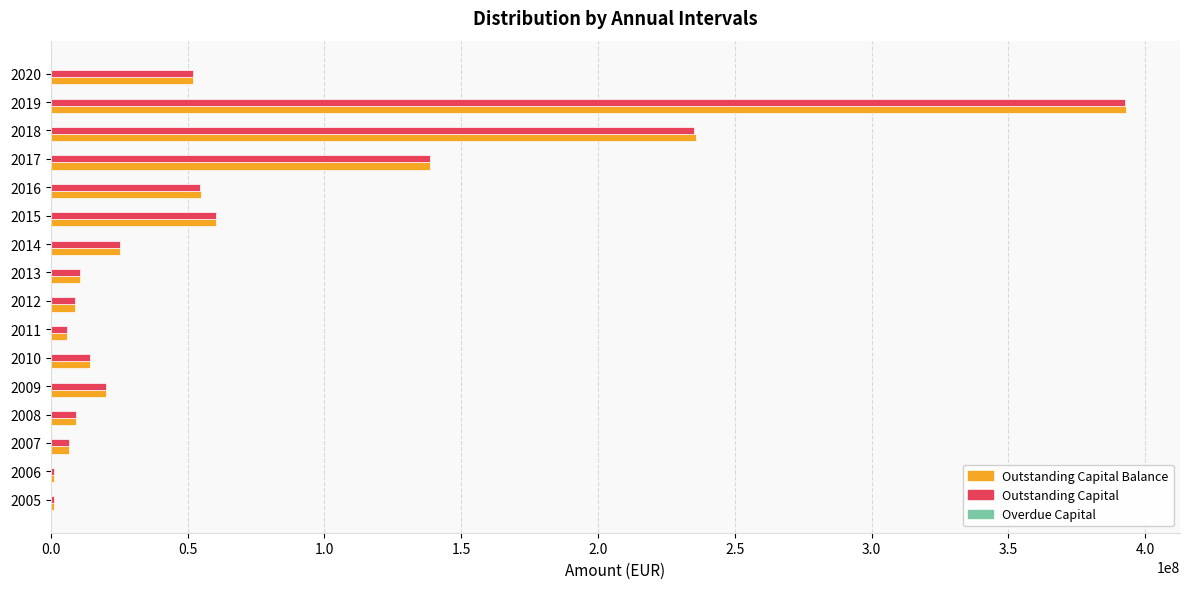

What is the sum of all Outstanding Capital Balance values?

1038585774.0